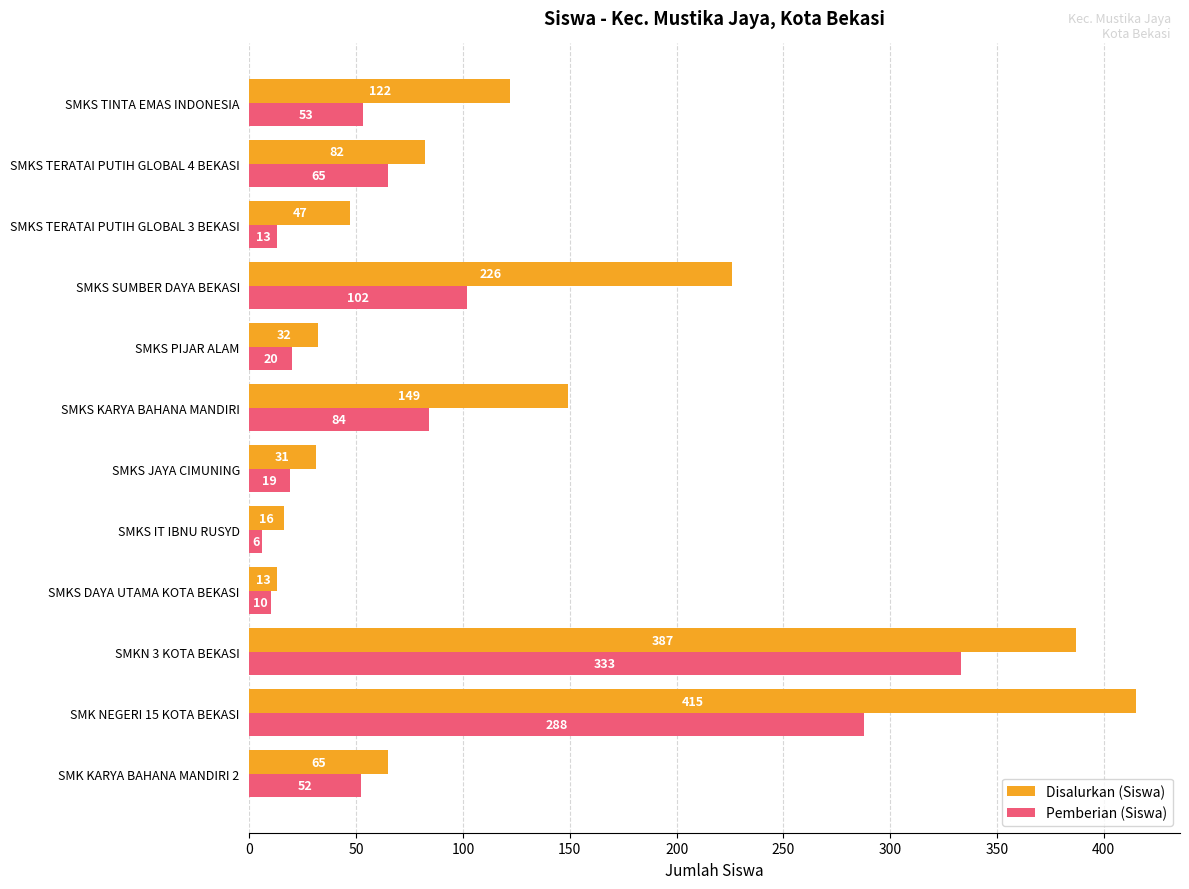

Which series has the largest total across all categories?

Disalurkan (Siswa)